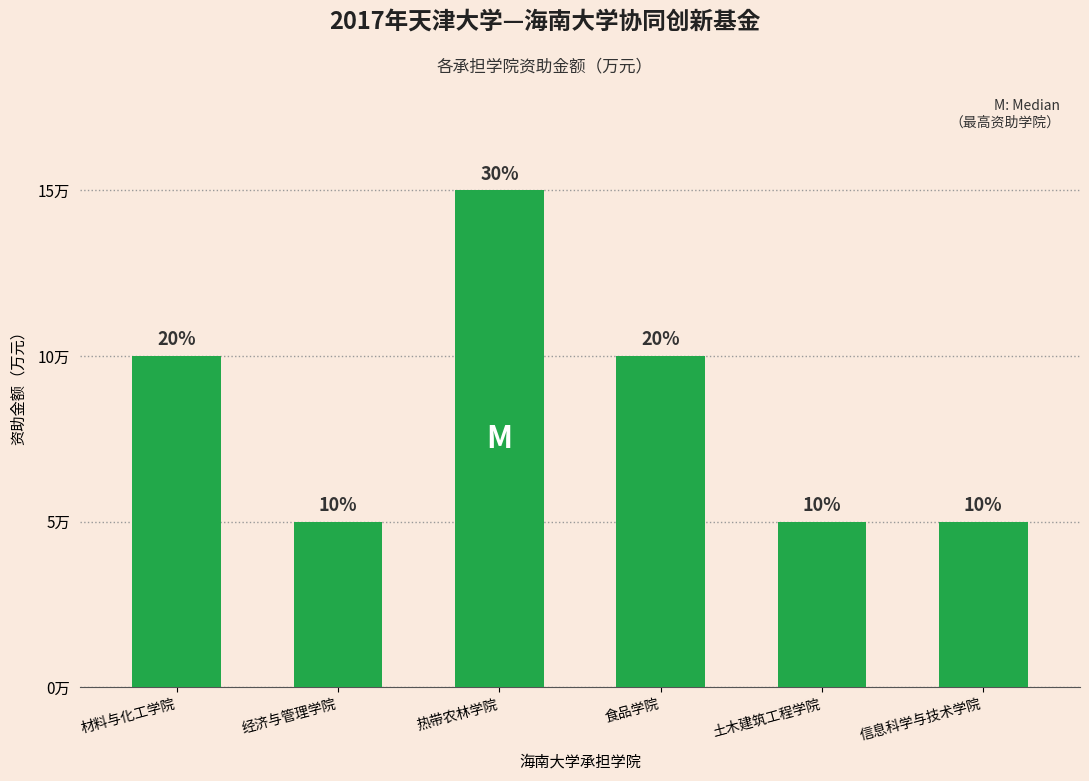

Which category has the highest value across all series?

热带农林学院